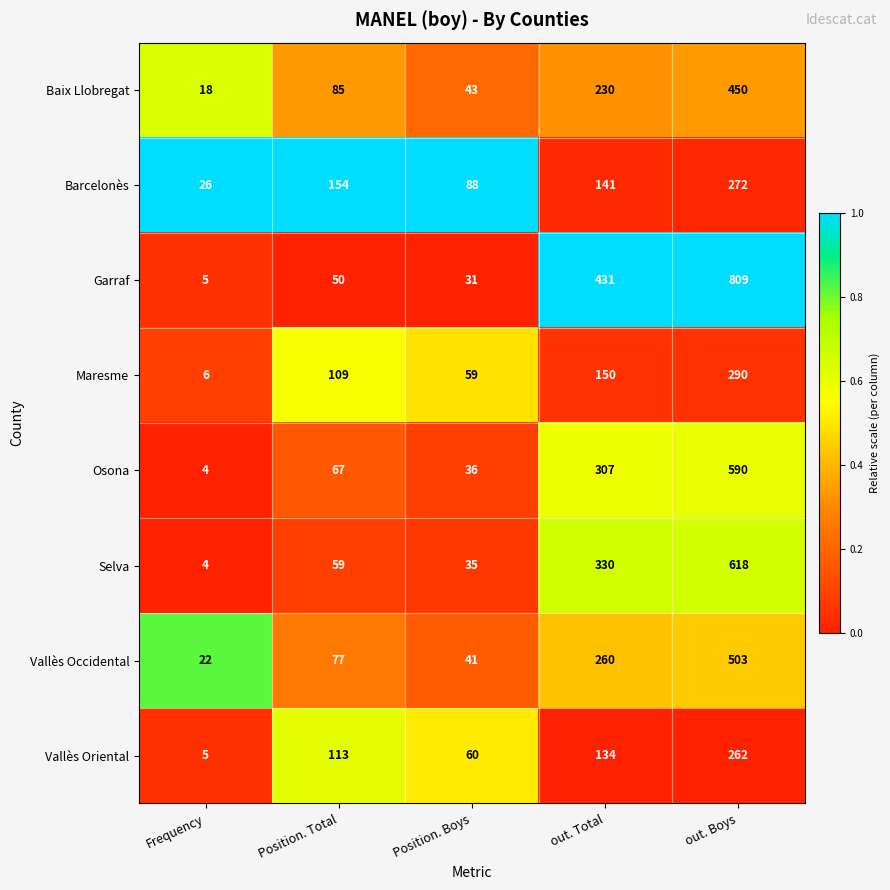

The Maresme series shows 46 at Position. Total. True or false?

False